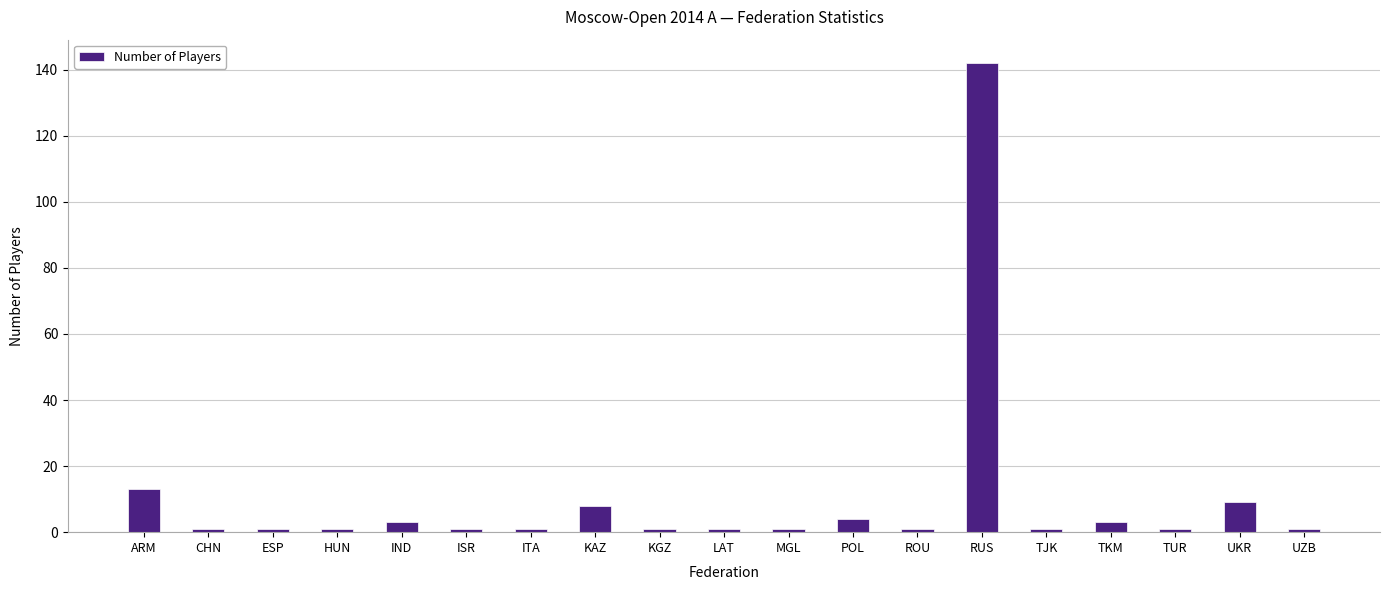

Between UZB and UKR, which is larger?

UKR